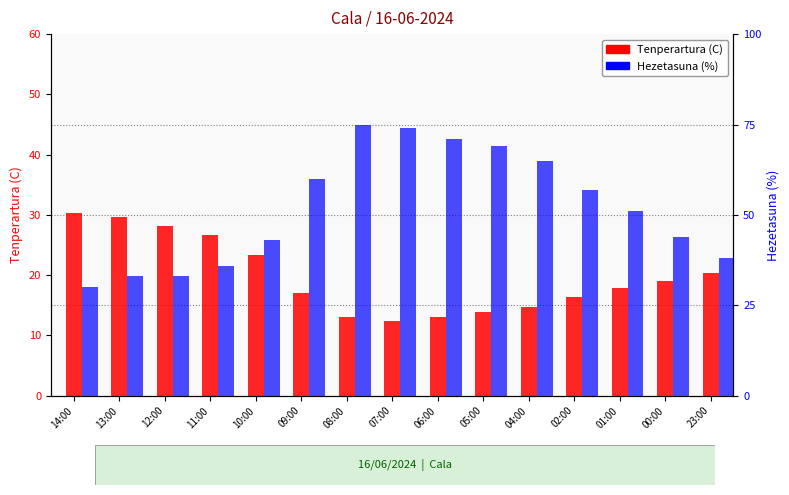

What is the difference between the Hezetasuna (%) values at 07:00 and 09:00?

14.0